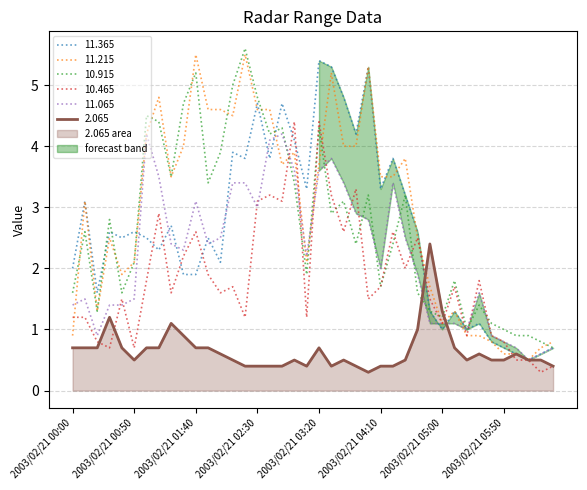

How many series are shown in this chart?

6